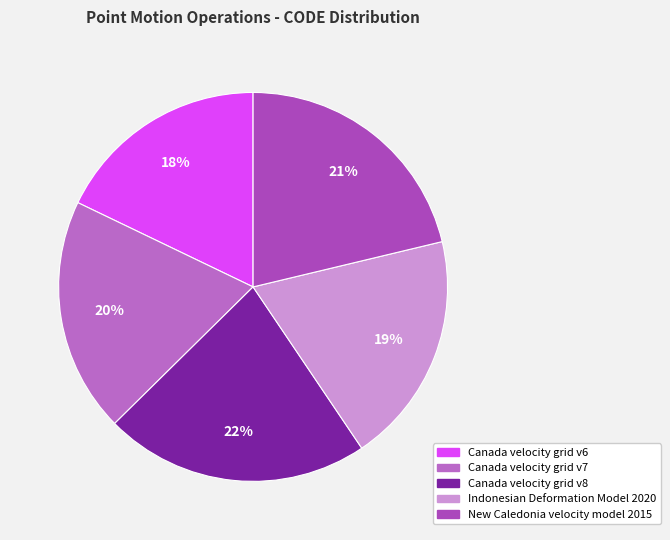

Which slice is the largest?

Canada velocity grid v8